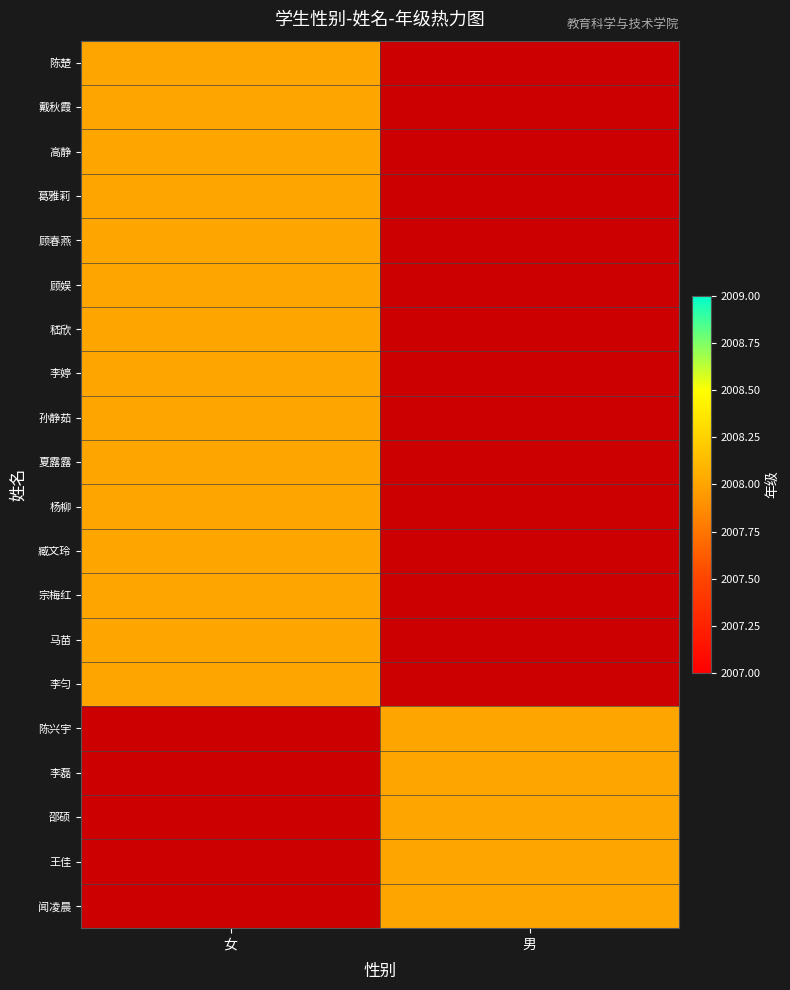

Which series has the largest range (max minus min)?

男